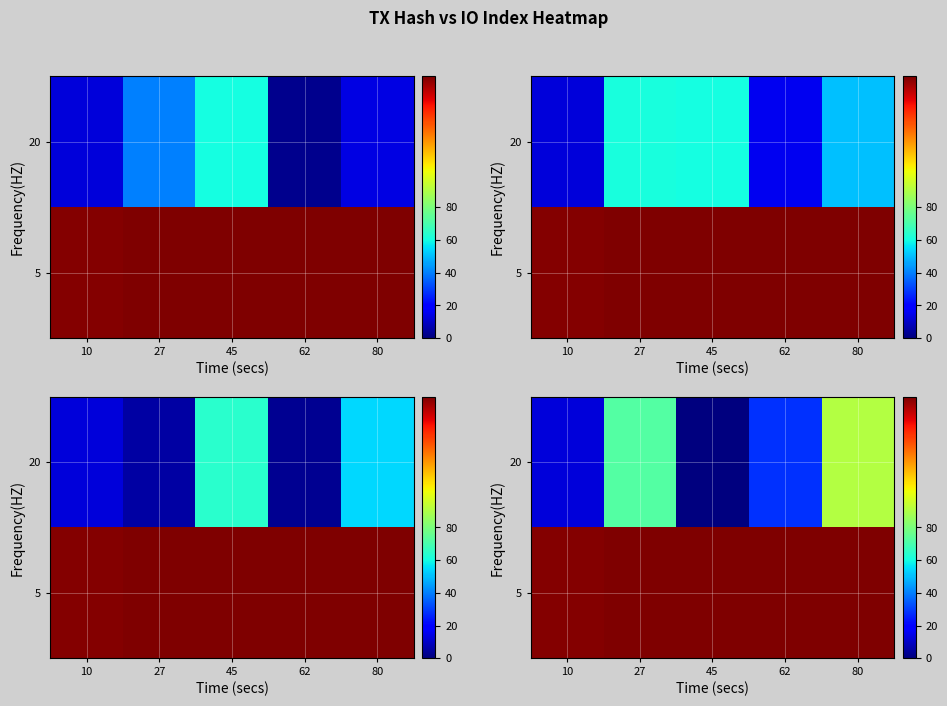

The row_0 series shows 160 at 45. True or false?

True